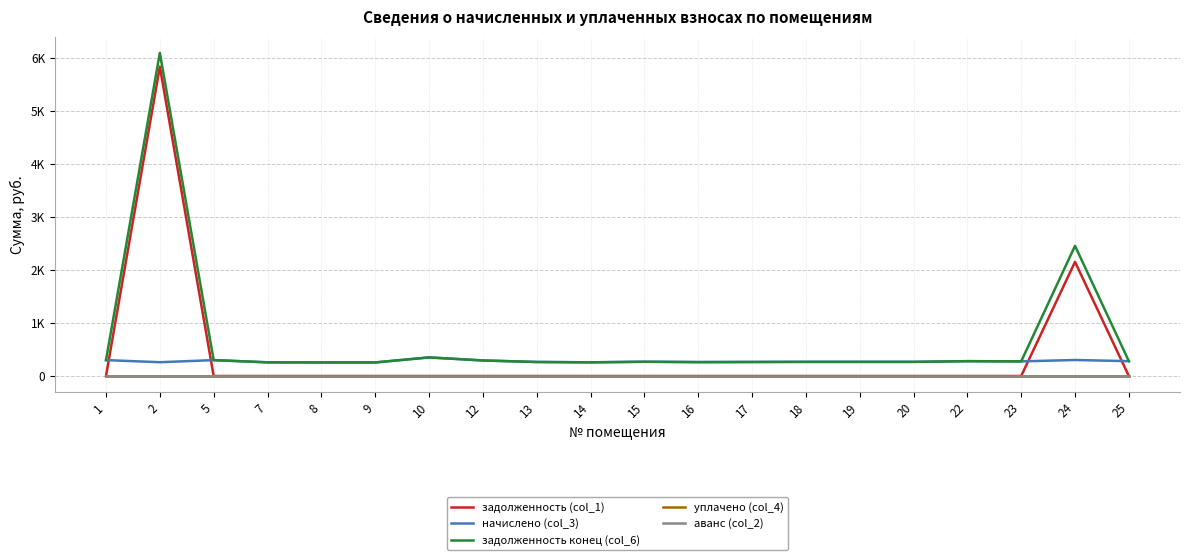

Is this an area chart (filled region under the line)?

No